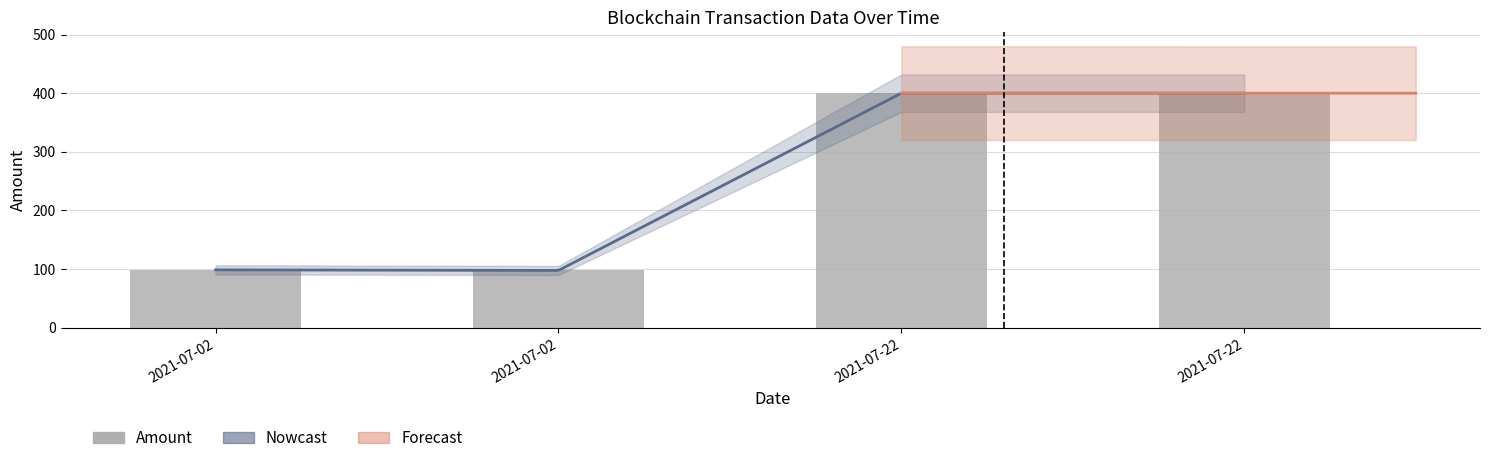

What is the average value?

249.1